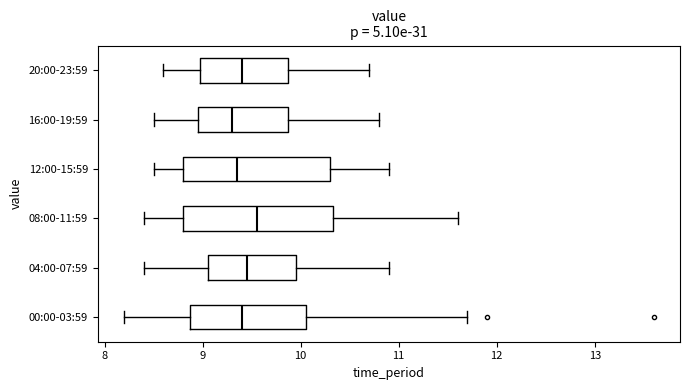

Where does the median line of the box for 20:00-23:59 sit on the x-axis? The values are not printed on the chart, so give them approximately, as read against the axis.

9.4